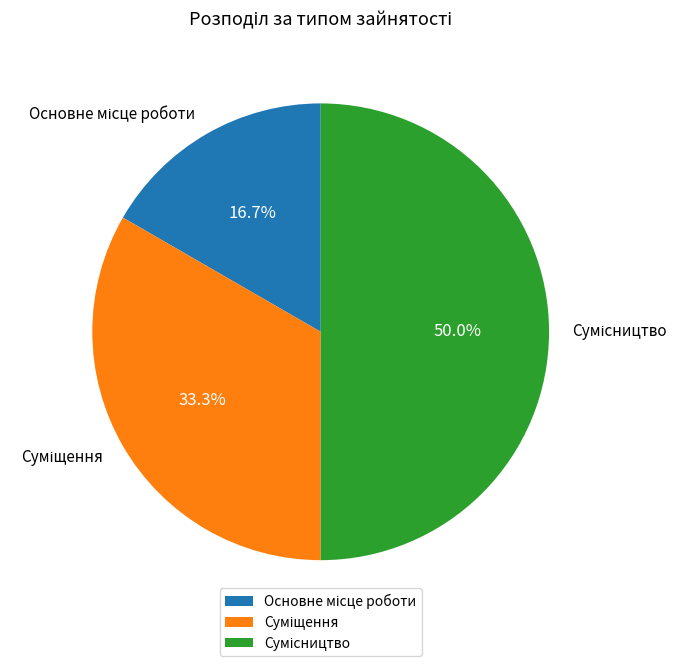

How many segments does this pie chart have?

3